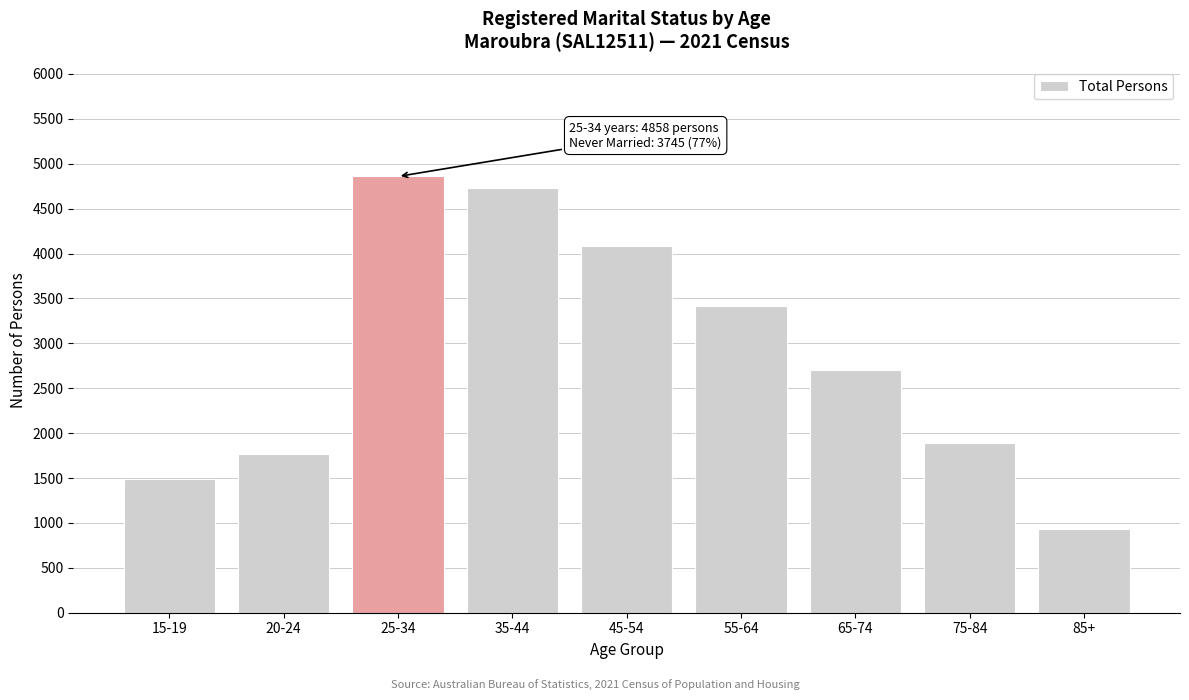

Reading right to left, transcribe all the data shown in this chart.

934	1886	2706	3414	4079	4724	4858	1763	1488